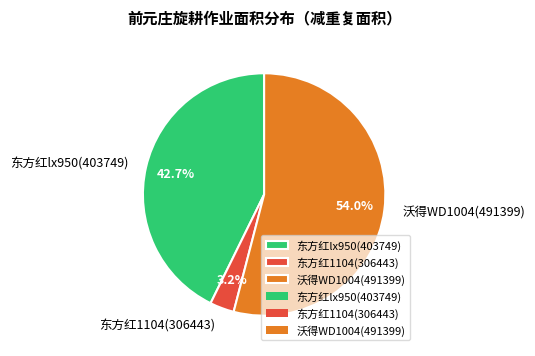

Which category has the biggest portion of the pie?

沃得WD1004(491399)